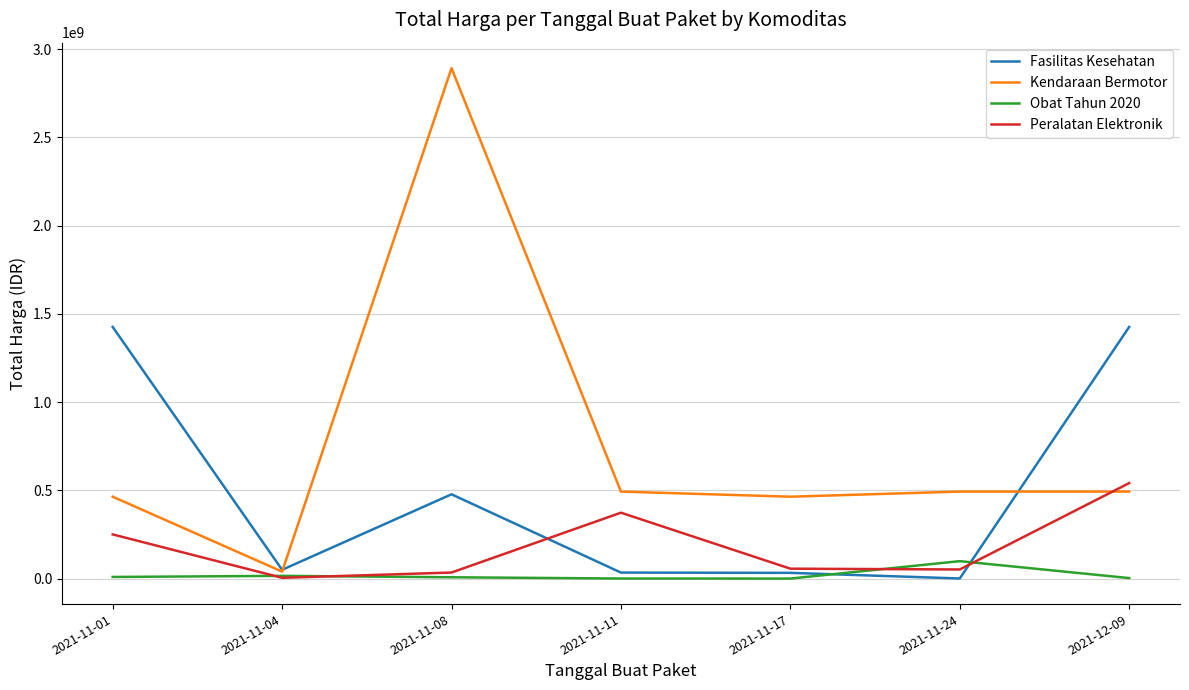

Count the number of data series in this chart.

4